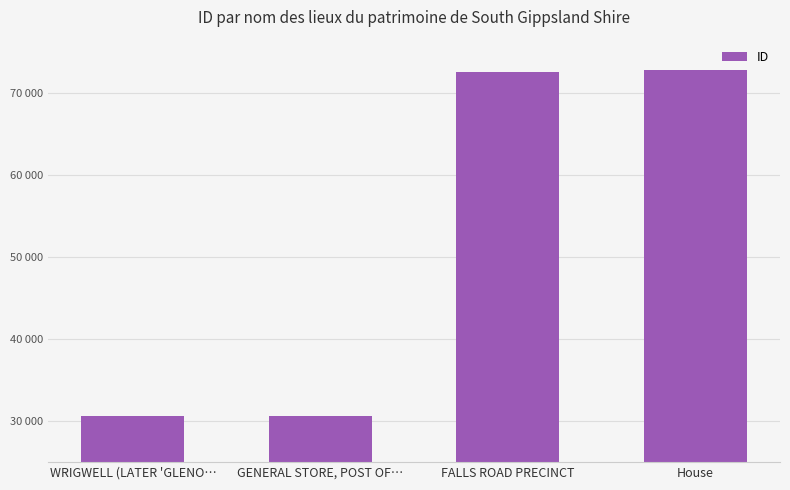

List the labels in order of value, smallest first.

WRIGWELL (LATER 'GLENO…, GENERAL STORE, POST OF…, FALLS ROAD PRECINCT, House